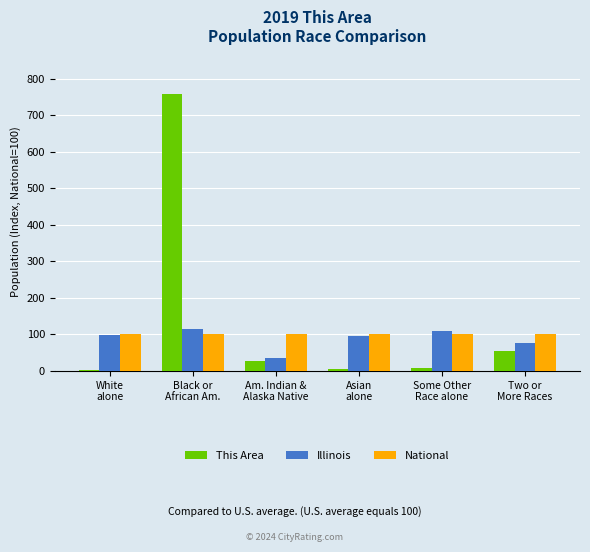

What is the highest value of the National series?

100.0